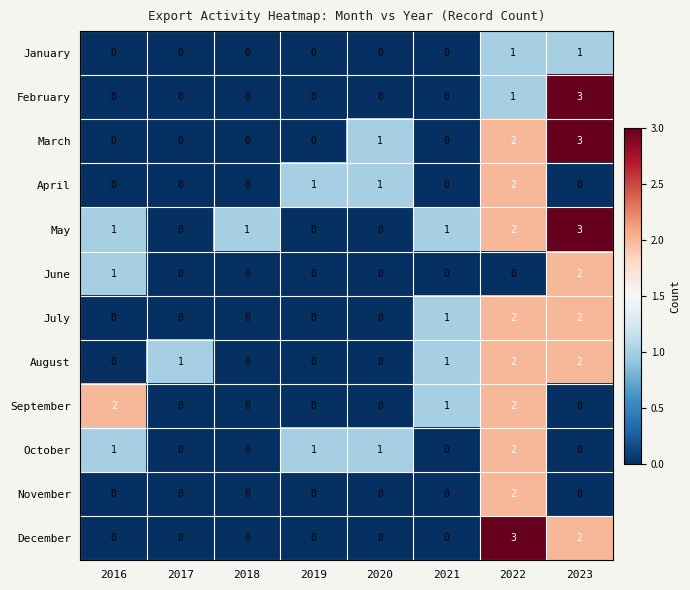

At how many categories does at least one series exceed 0?

8